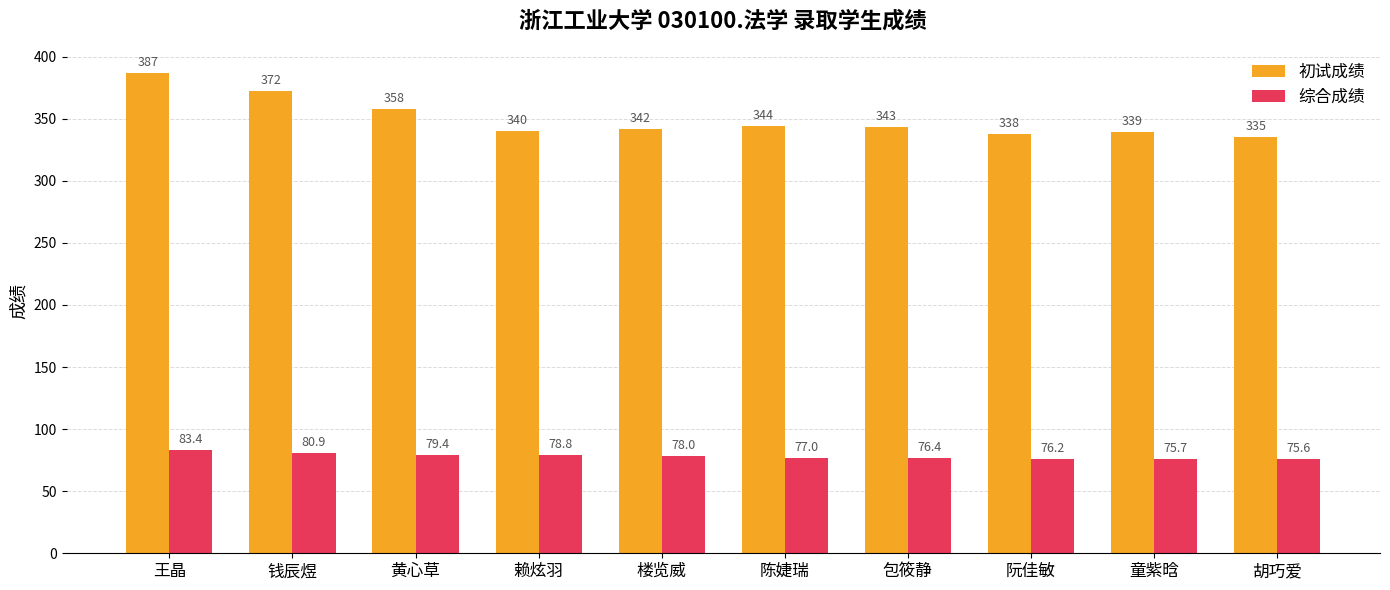

At which category is the sum across all series the highest?

王晶